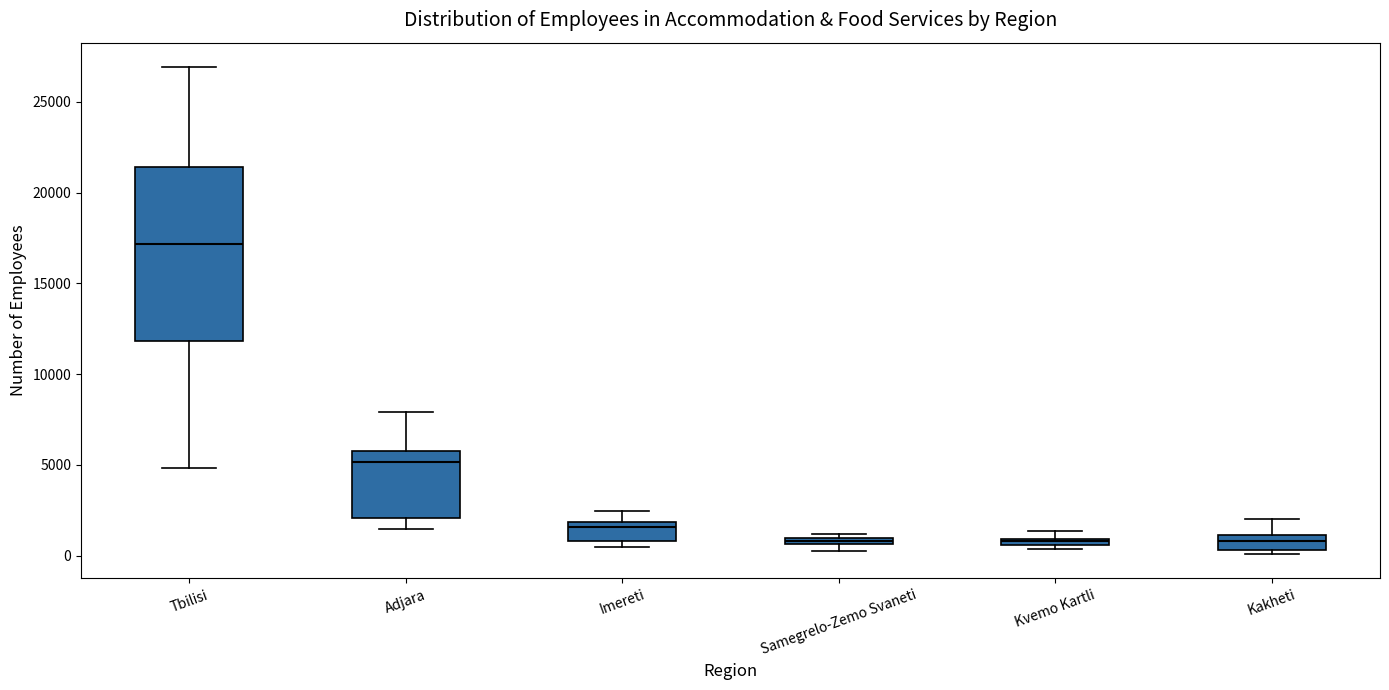

Where is the upper edge of the box for Adjara on the y-axis? The values are not printed on the chart, so give them approximately, as read against the axis.

6000